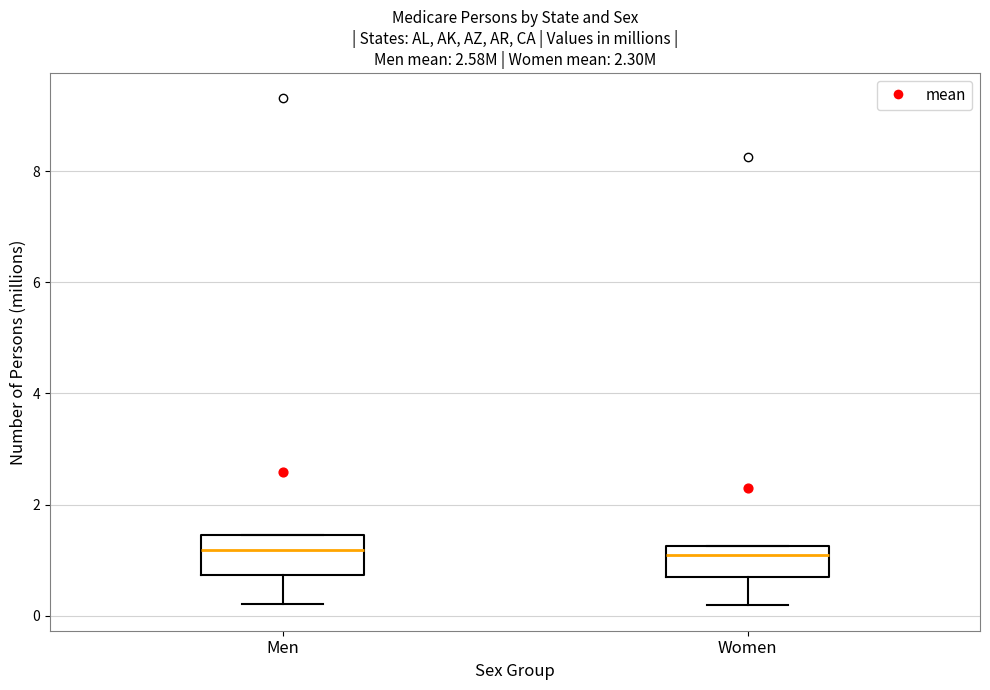

Reading left to right, read every box against the y-axis: the position of its median line, the range the box covers, and the ends of its whiskers. The values are not printed on the chart, so give them approximately, as read against the axis.

Men: median 1.2, box 0.8 to 1.4, whiskers 0.2 to 1.4
Women: median 1.2 (just below the box's upper edge), box 0.6 to 1.2, whiskers 0.2 to 1.2